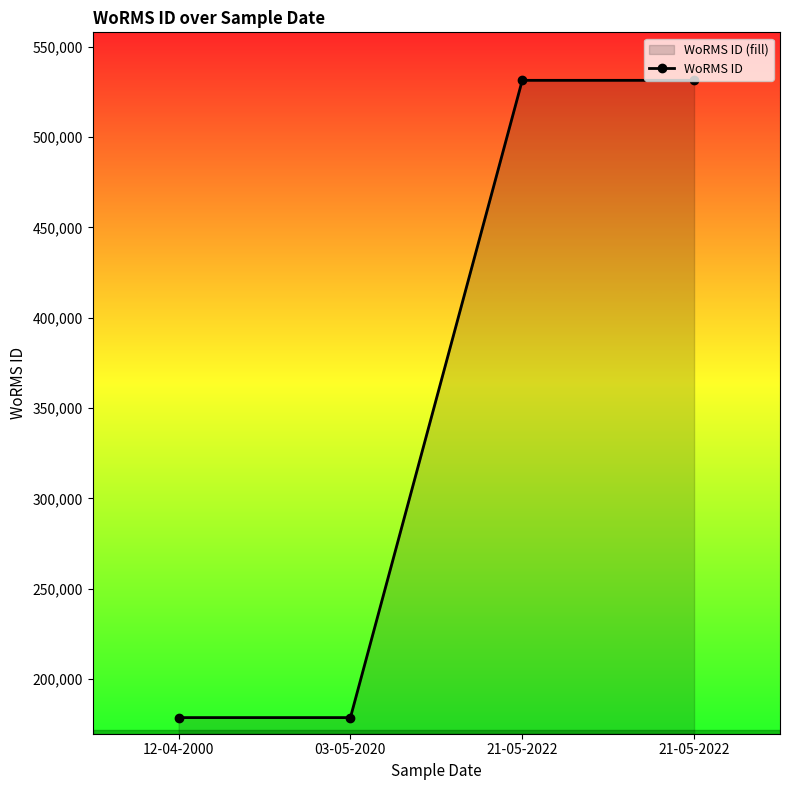

What is the change in value from 12-04-2000 to 21-05-2022?

+352817